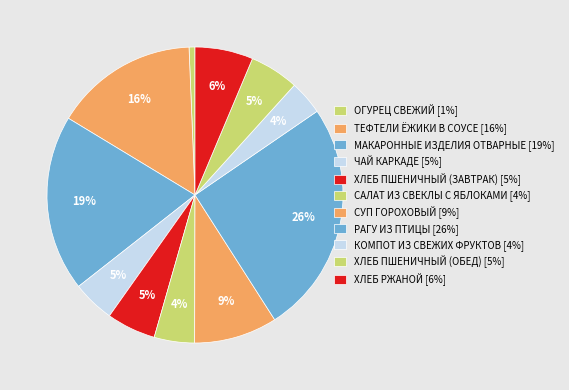

To the nearest percent, what is the average slice percentage?

9%